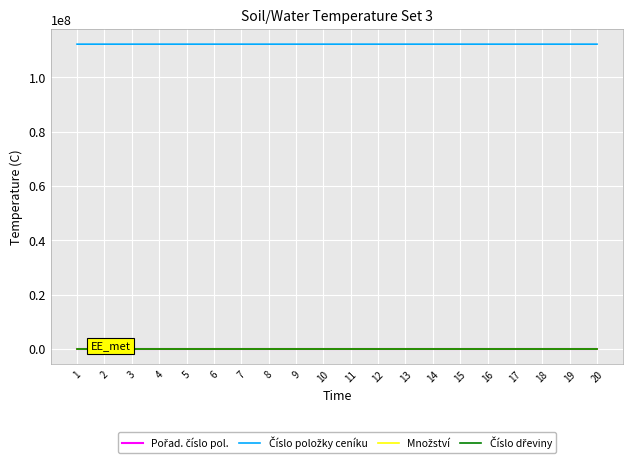

What is the greatest value displayed?

112151122